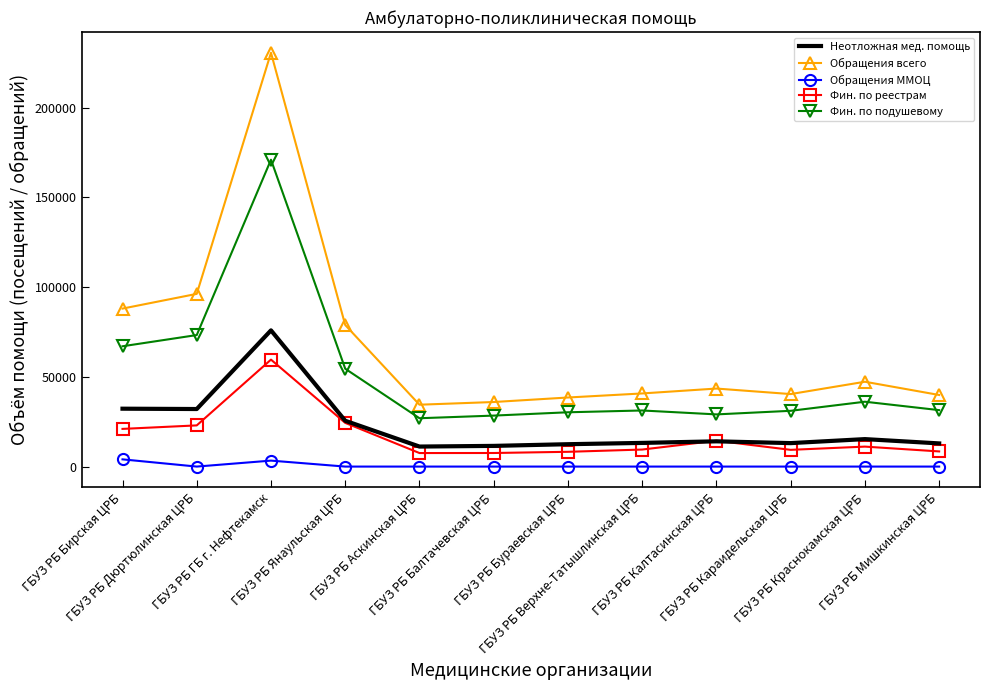

Which series has the widest spread of values?

Обращения всего